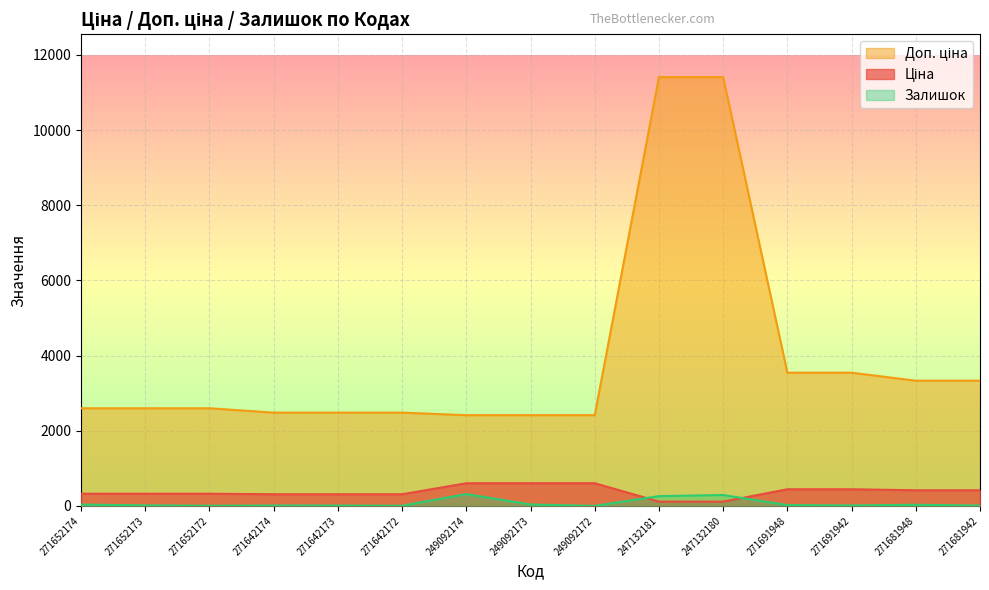

How many data points does each series have?

15